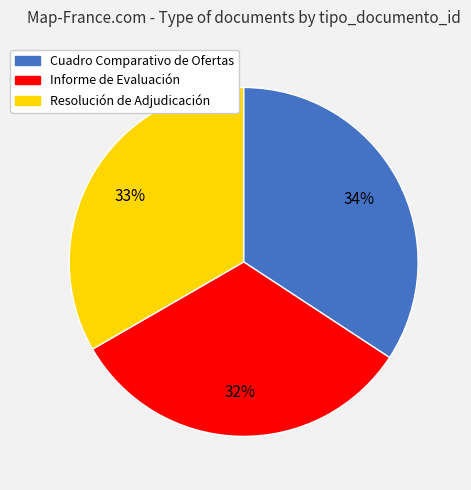

What is the smallest slice in the pie chart?

Informe de Evaluación